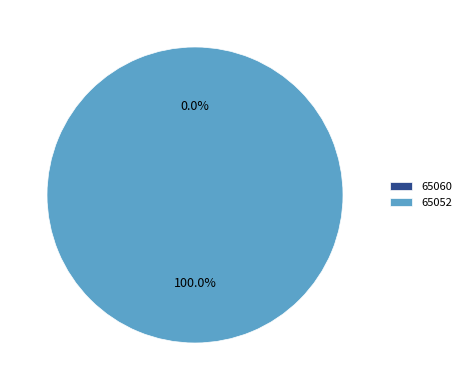

How many slices are in this pie chart?

2